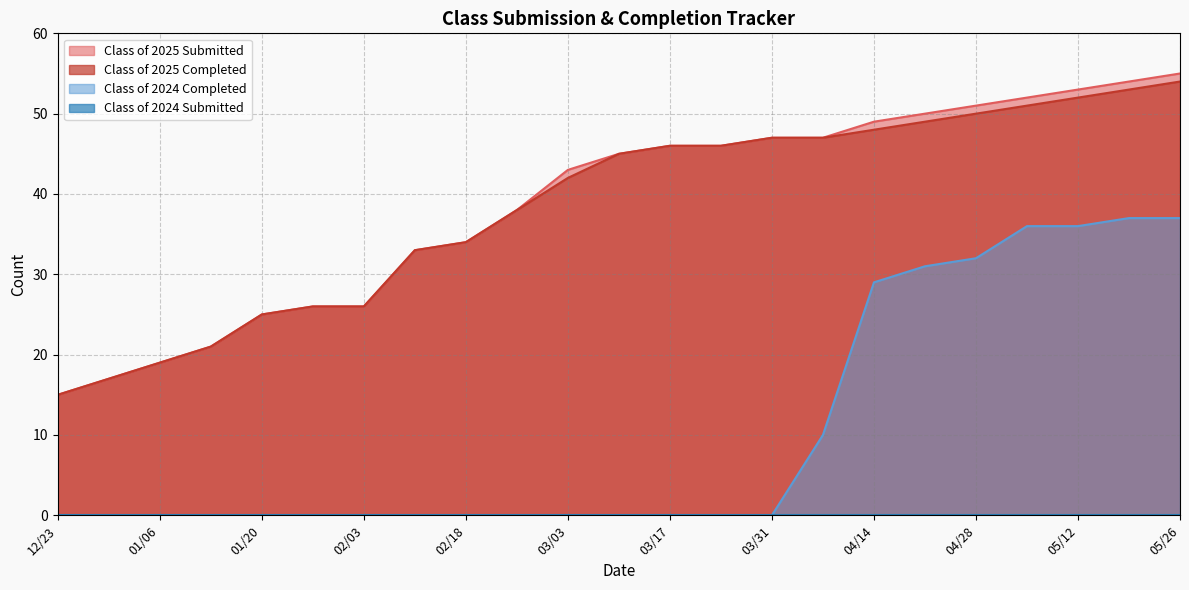

What is the difference between the maximum and minimum values in the Class of 2025 Submitted series?

40